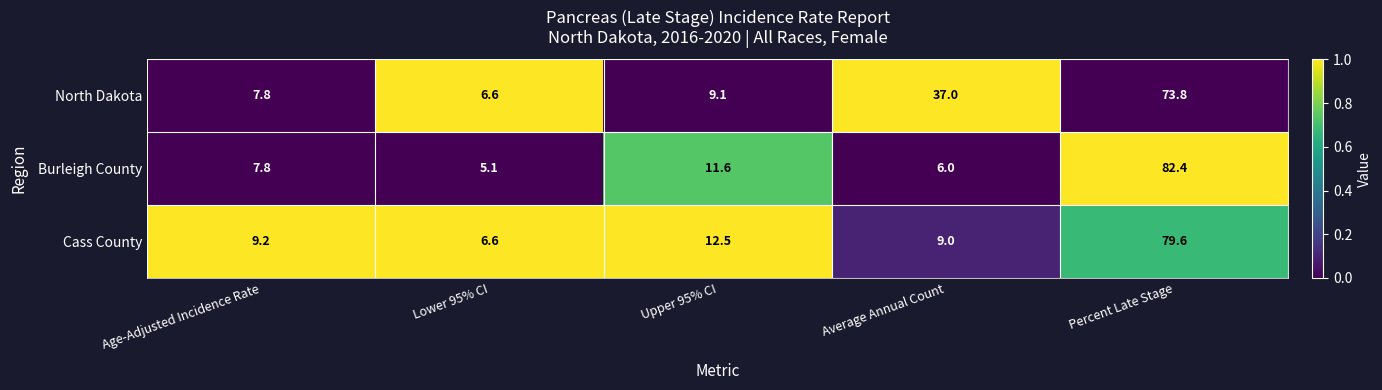

Which series changed the most between Upper 95% CI and Average Annual Count?

North Dakota